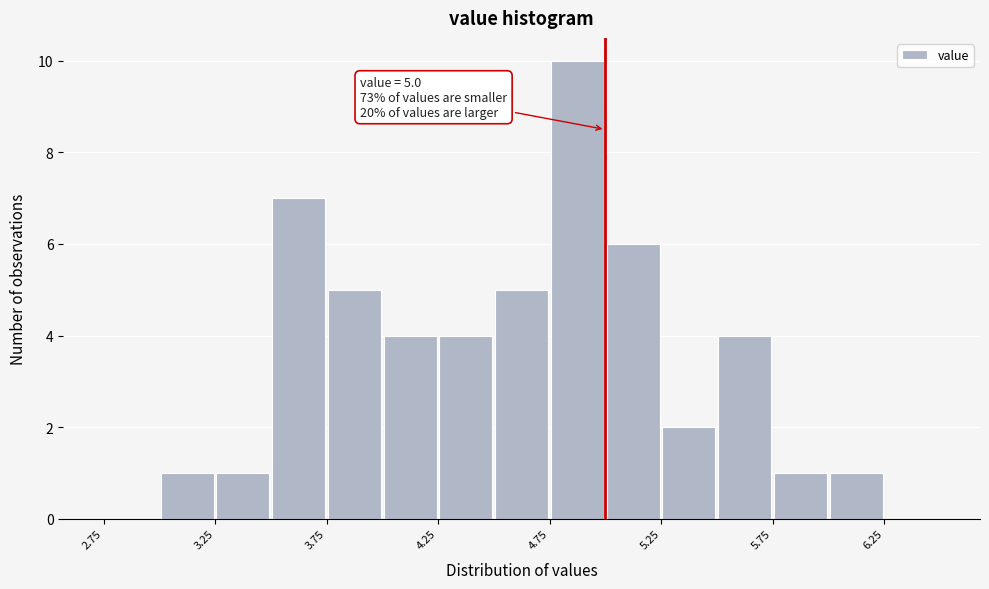

Over which range of the x-axis is the bar tallest?

4.75 to 5.00